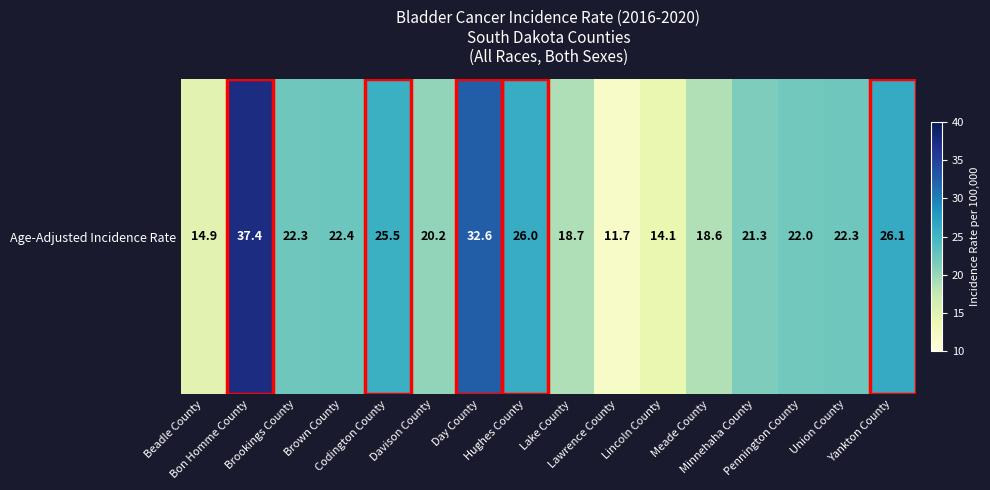

The value at Lincoln County is 22.9. True or false?

False